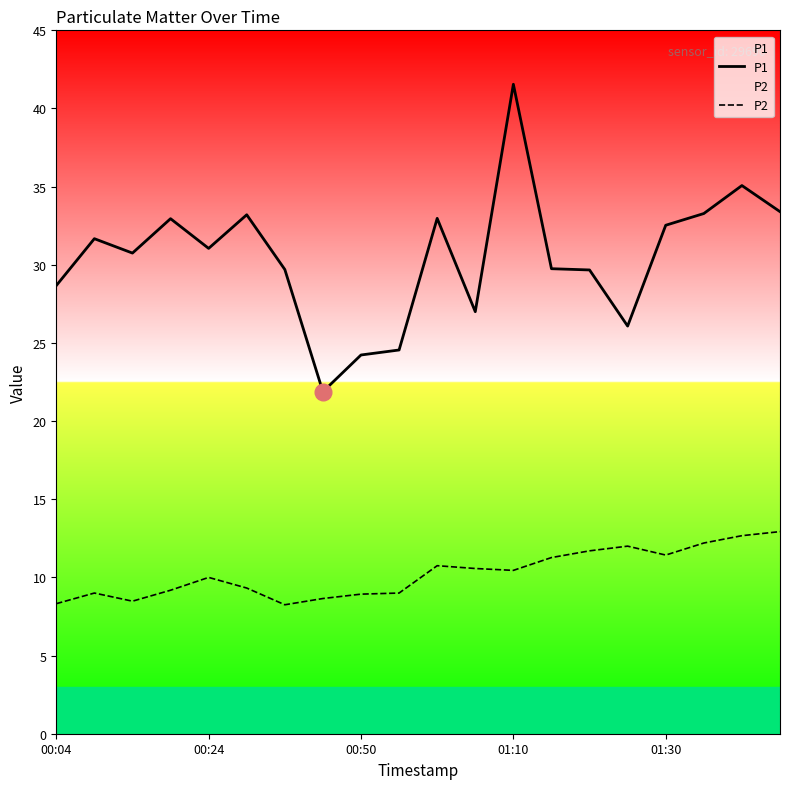

Which series has the largest range (max minus min)?

P1